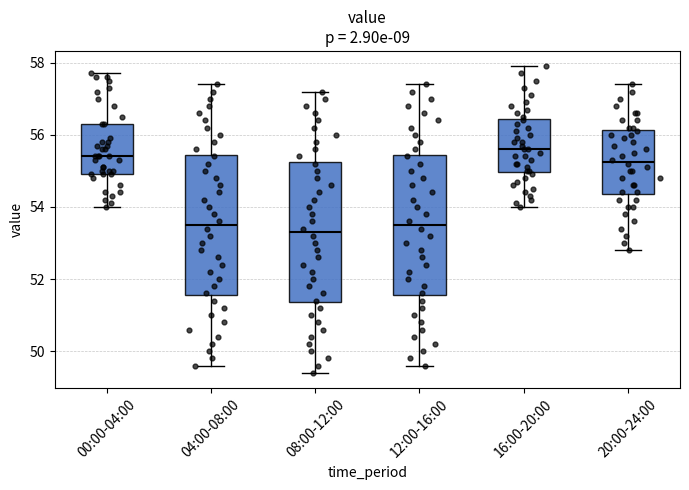

Which box's median line is the highest?

16:00-20:00